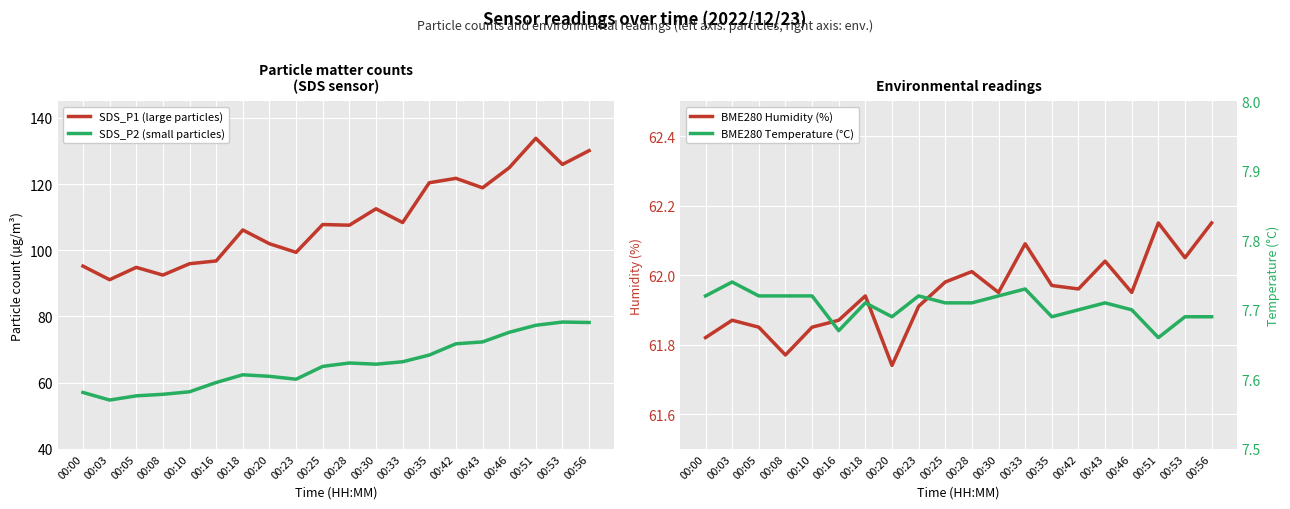

The value of BME280 Temperature (°C) at 00:42 is 3.2. True or false?

False